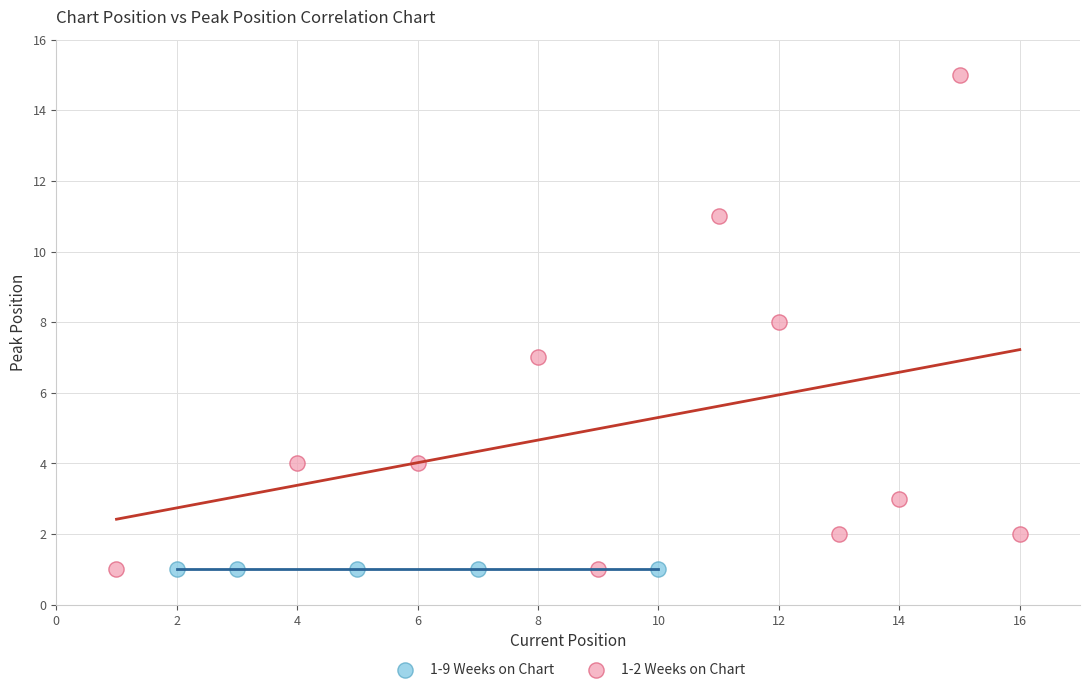

What are all the series names shown in the legend?

1-9 Weeks on Chart, 1-2 Weeks on Chart